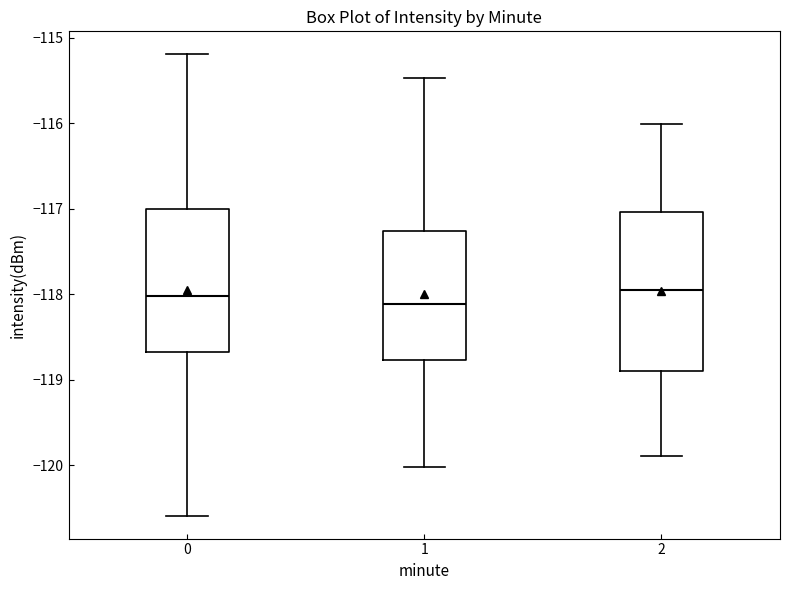

Reading left to right, read every box against the y-axis: the position of its median line, the range the box covers, and the ends of its whiskers. The values are not printed on the chart, so give them approximately, as read against the axis.

0: median -118.0, box -118.7 to -117.0, whiskers -120.6 to -115.2
1: median -118.1, box -118.8 to -117.3, whiskers -120.0 to -115.5
2: median -118.0, box -118.9 to -117.0, whiskers -119.9 to -116.0